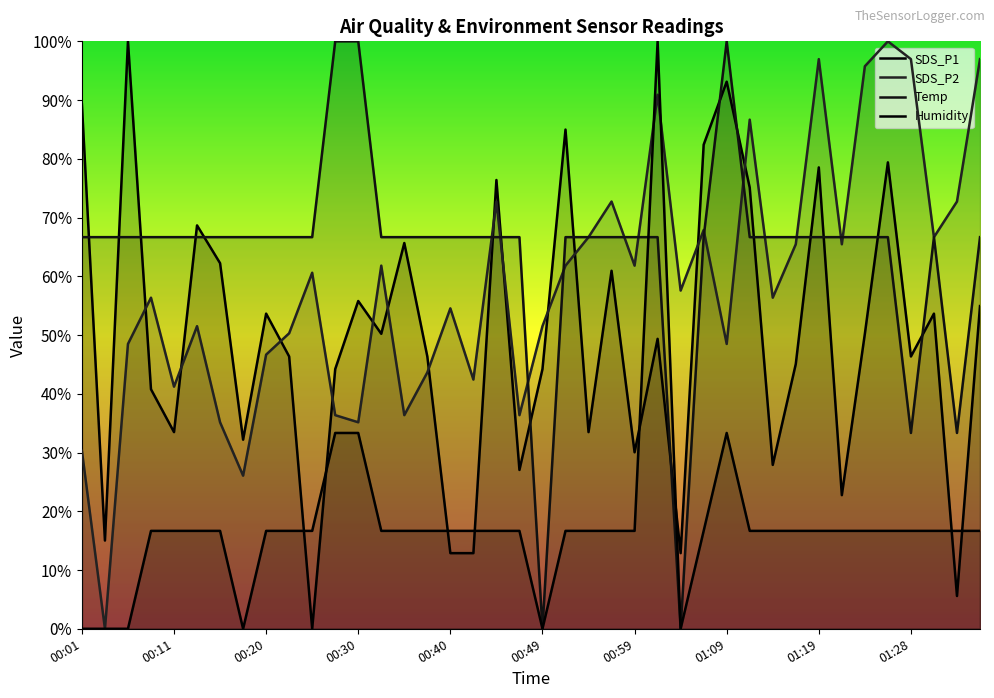

At how many categories does at least one series exceed 77?

14